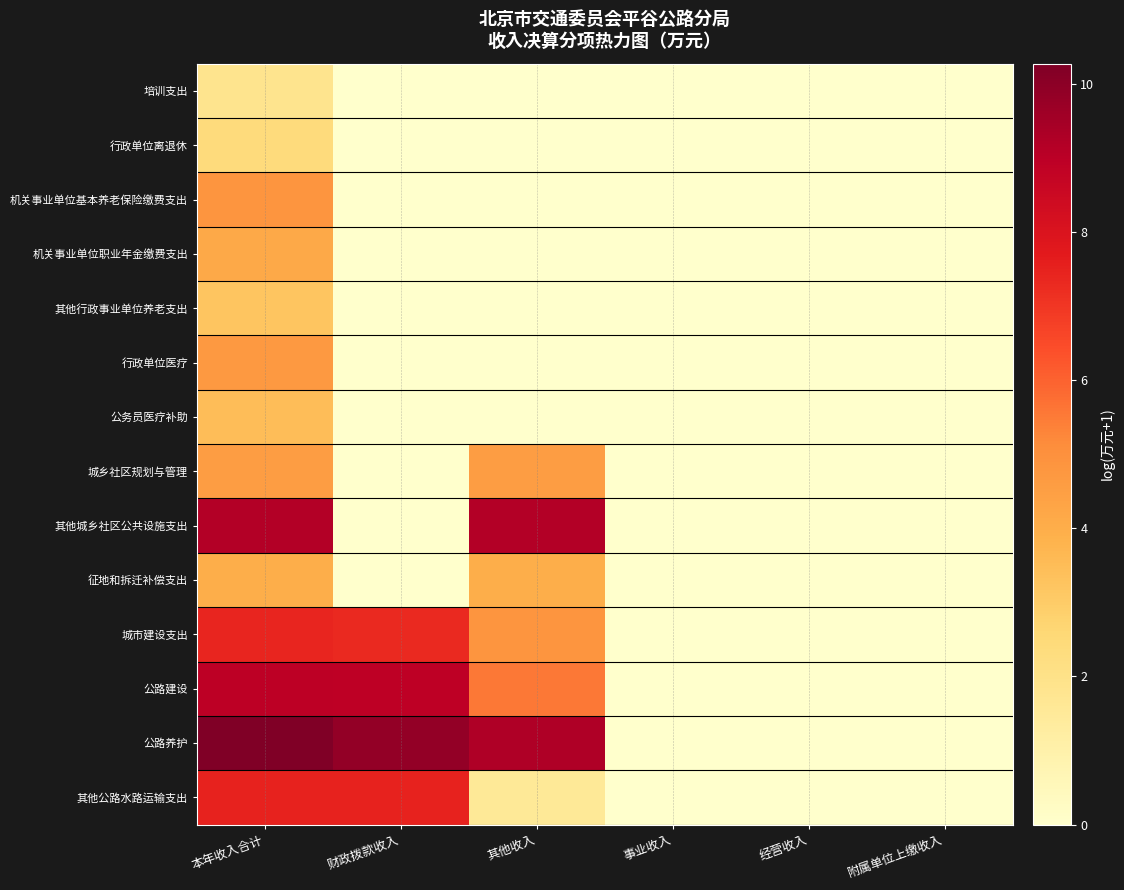

Reading left to right, extract all data points from this chart.

培训支出: 本年收入合计=1.8	财政拨款收入=0.0	其他收入=0.0	事业收入=0.0	经营收入=0.0	附属单位上缴收入=0.0
行政单位离退休: 本年收入合计=2.4	财政拨款收入=0.0	其他收入=0.0	事业收入=0.0	经营收入=0.0	附属单位上缴收入=0.0
机关事业单位基本养老保险缴费支出: 本年收入合计=4.8	财政拨款收入=0.0	其他收入=0.0	事业收入=0.0	经营收入=0.0	附属单位上缴收入=0.0
机关事业单位职业年金缴费支出: 本年收入合计=4.2	财政拨款收入=0.0	其他收入=0.0	事业收入=0.0	经营收入=0.0	附属单位上缴收入=0.0
其他行政事业单位养老支出: 本年收入合计=3.2	财政拨款收入=0.0	其他收入=0.0	事业收入=0.0	经营收入=0.0	附属单位上缴收入=0.0
行政单位医疗: 本年收入合计=4.7	财政拨款收入=0.0	其他收入=0.0	事业收入=0.0	经营收入=0.0	附属单位上缴收入=0.0
公务员医疗补助: 本年收入合计=3.5	财政拨款收入=0.0	其他收入=0.0	事业收入=0.0	经营收入=0.0	附属单位上缴收入=0.0
城乡社区规划与管理: 本年收入合计=4.6	财政拨款收入=0.0	其他收入=4.6	事业收入=0.0	经营收入=0.0	附属单位上缴收入=0.0
其他城乡社区公共设施支出: 本年收入合计=9.2	财政拨款收入=0.0	其他收入=9.2	事业收入=0.0	经营收入=0.0	附属单位上缴收入=0.0
征地和拆迁补偿支出: 本年收入合计=4.0	财政拨款收入=0.0	其他收入=4.0	事业收入=0.0	经营收入=0.0	附属单位上缴收入=0.0
城市建设支出: 本年收入合计=7.4	财政拨款收入=7.3	其他收入=4.8	事业收入=0.0	经营收入=0.0	附属单位上缴收入=0.0
公路建设: 本年收入合计=9.0	财政拨款收入=8.9	其他收入=5.6	事业收入=0.0	经营收入=0.0	附属单位上缴收入=0.0
公路养护: 本年收入合计=10.3	财政拨款收入=9.8	其他收入=9.2	事业收入=0.0	经营收入=0.0	附属单位上缴收入=0.0
其他公路水路运输支出: 本年收入合计=7.5	财政拨款收入=7.5	其他收入=1.5	事业收入=0.0	经营收入=0.0	附属单位上缴收入=0.0